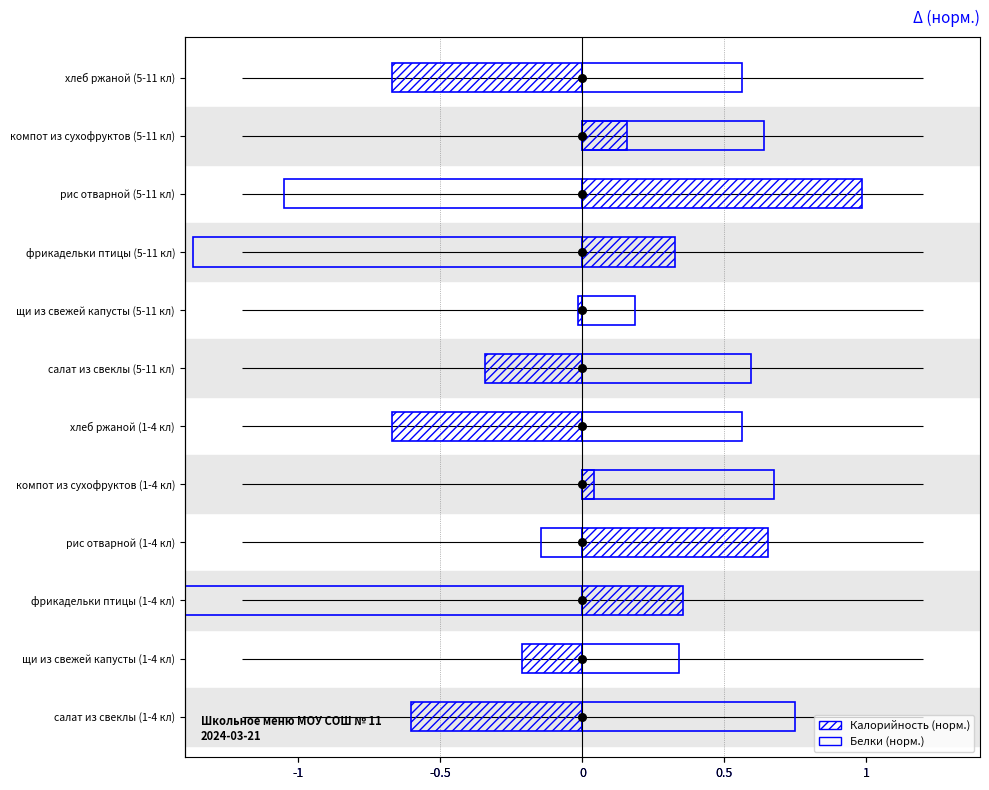

What is the change in value from 7 to 8?

+1